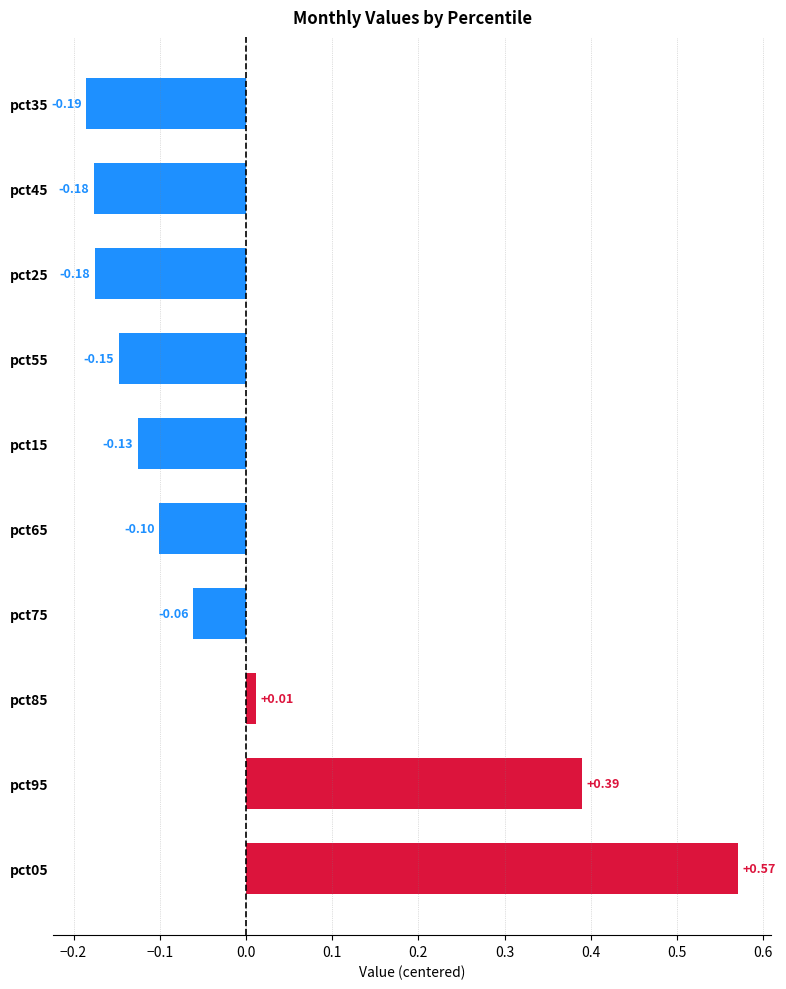

How many values exceed 0?

3